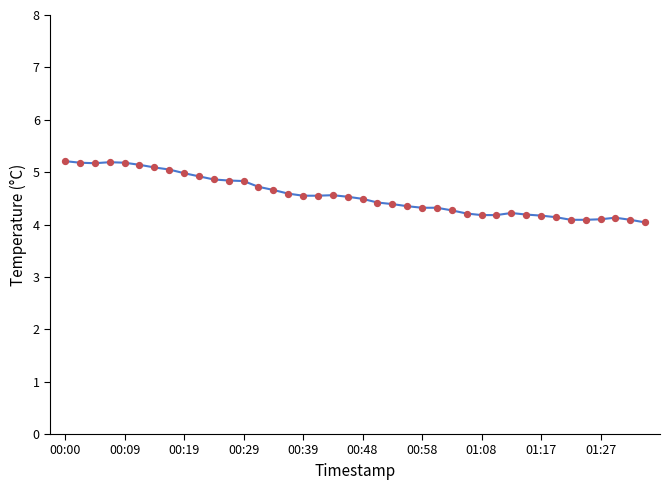

What is the difference between the maximum and minimum values?

1.2